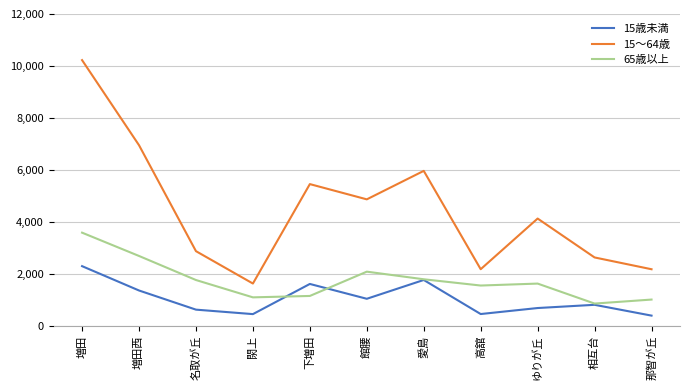

At 名取が丘, list the series in order from largest to smallest.

15～64歳, 65歳以上, 15歳未満